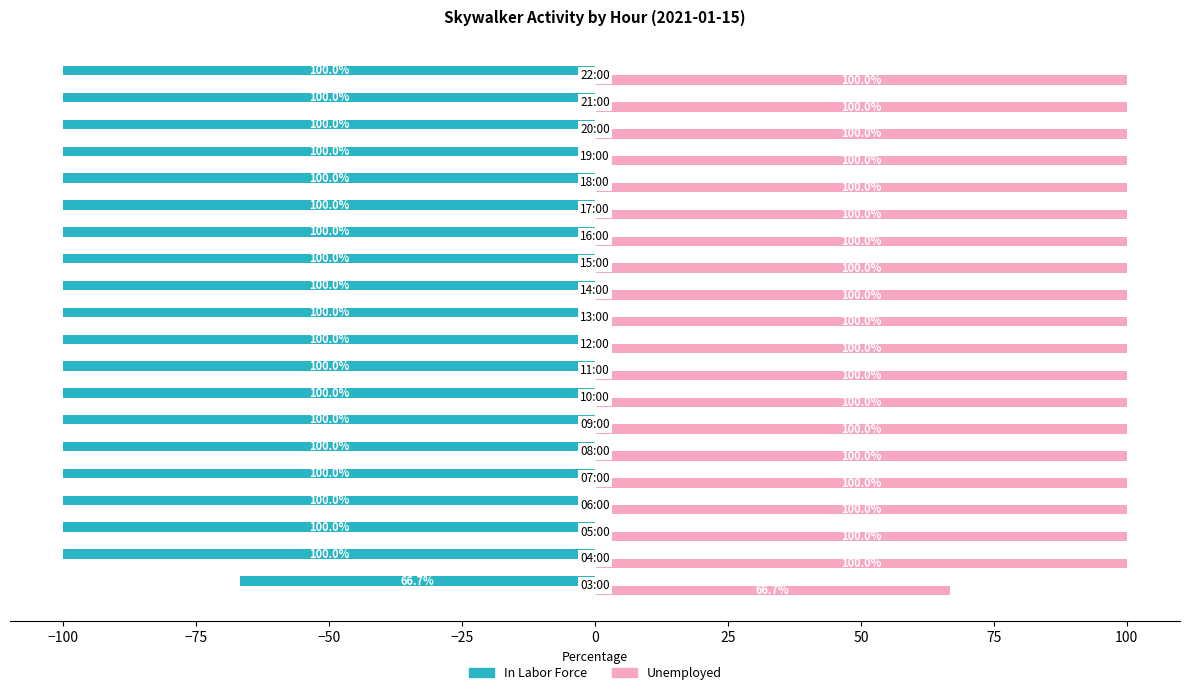

What is the average value of the In Labor Force series?

-98.3